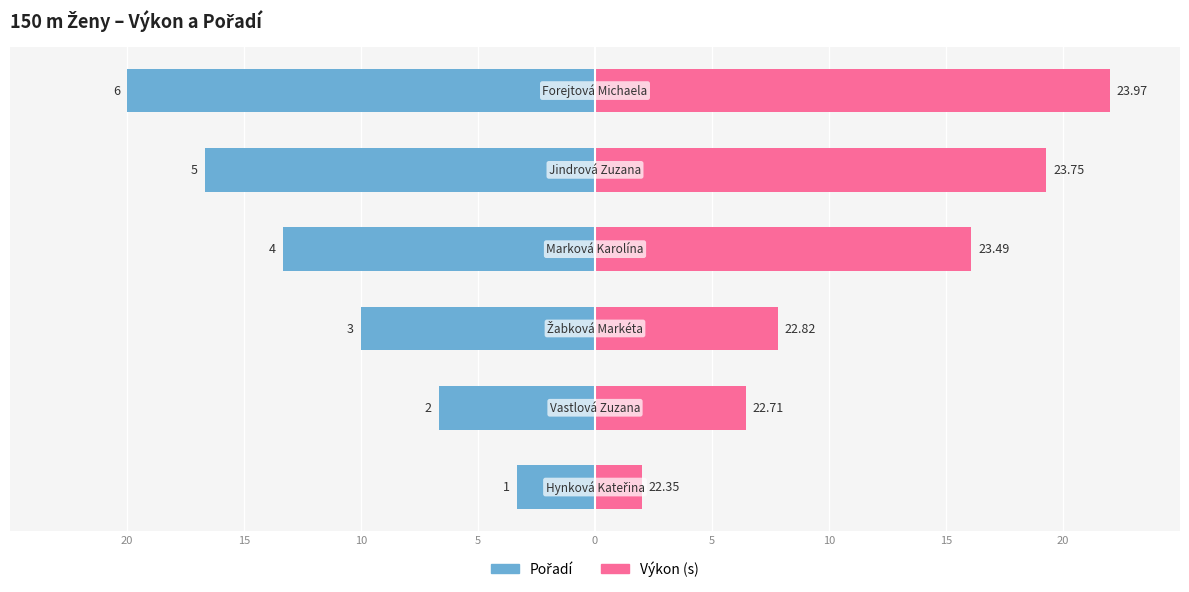

What is the average value of the Pořadí series?

-11.7